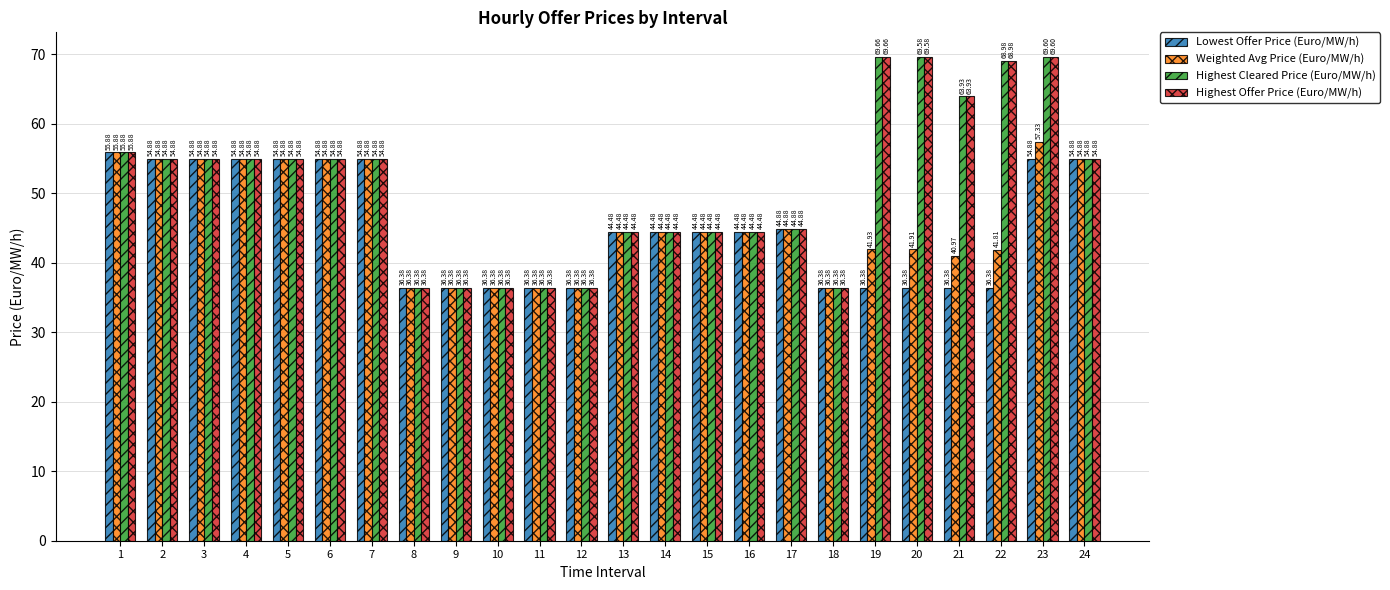

Is it true that Weighted Avg Price (Euro/MW/h) equals 95.0 at 7?

False